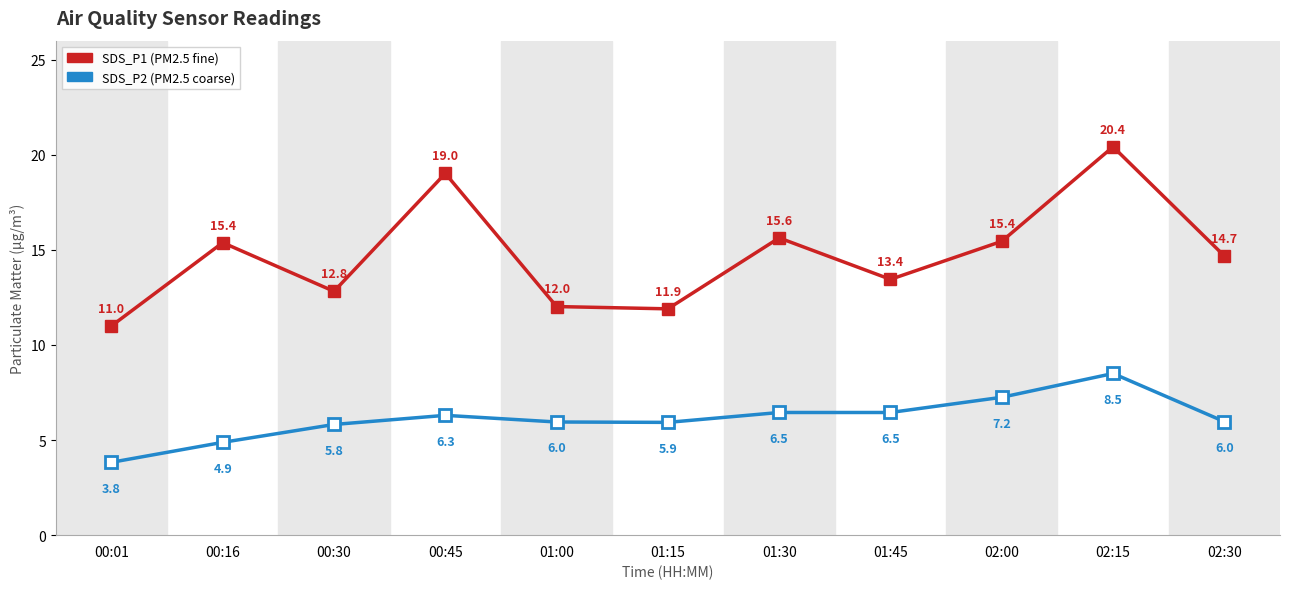

Which label corresponds to the smallest value in the chart?

00:01